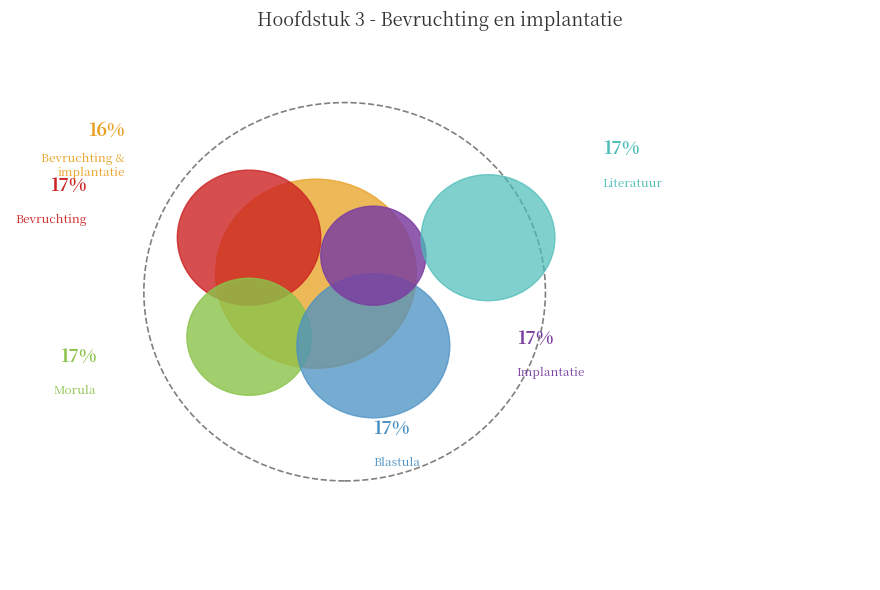

What percentage is the Implantatie slice, to the nearest percent?

17%